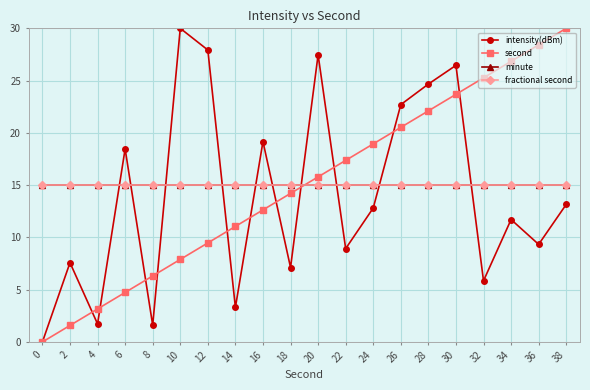

After their last crossing, which series has the higher values: second or fractional second?

second